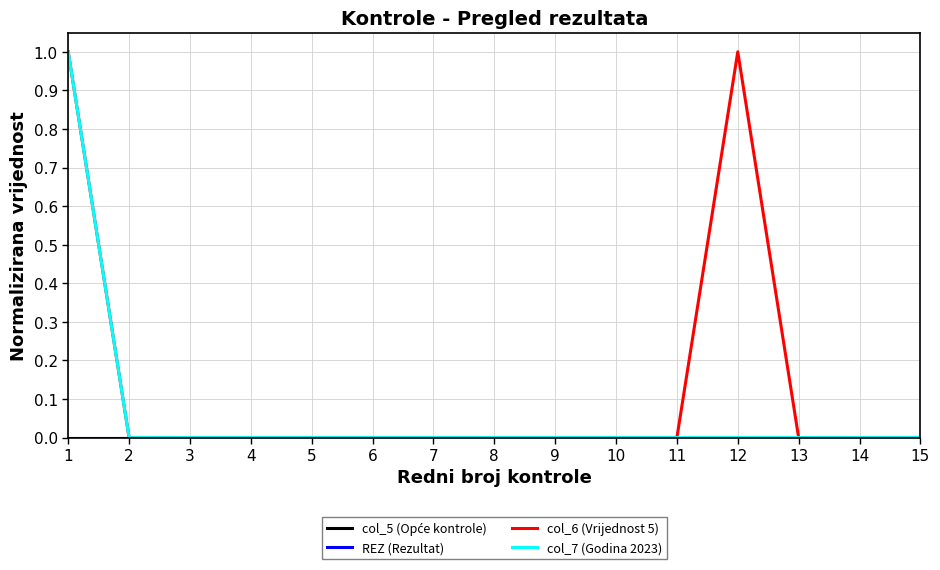

Does the chart have visible grid lines?

Yes